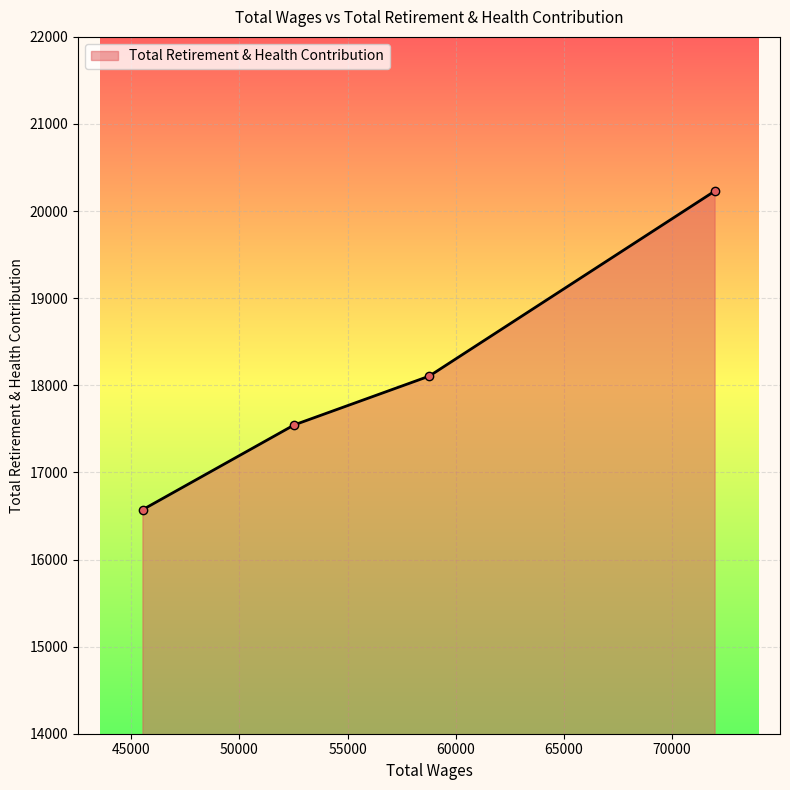

What is the greatest value displayed?

20232